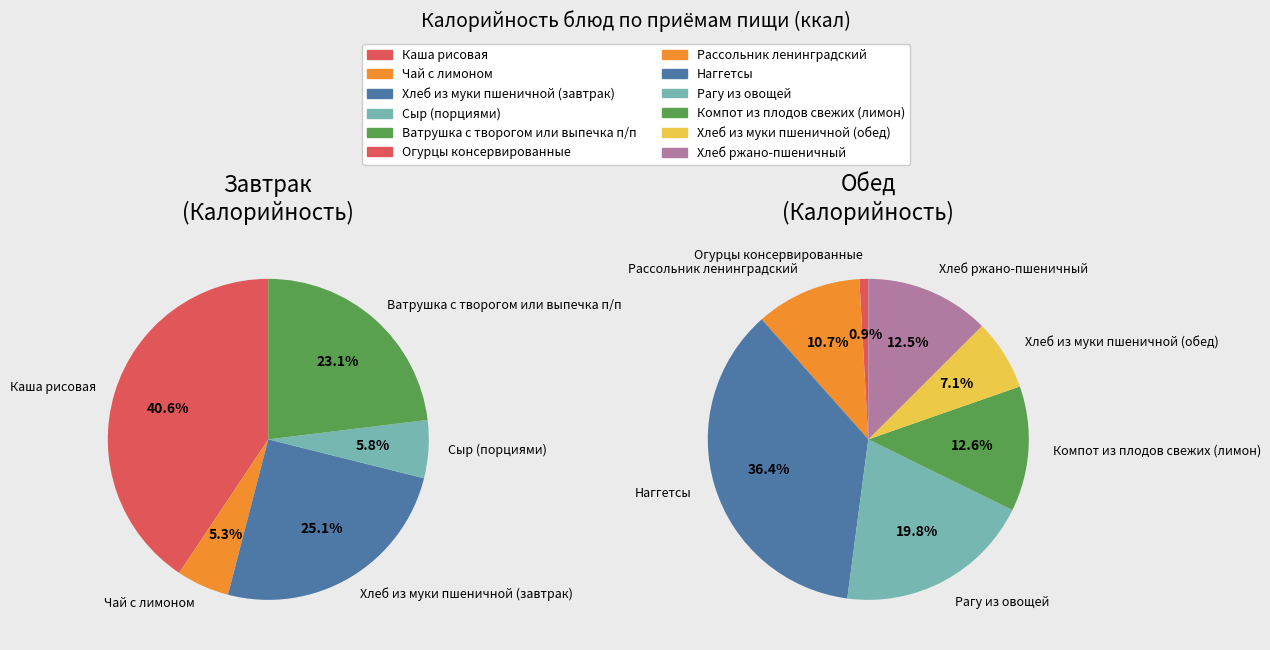

Which slice is the largest?

Каша рисовая